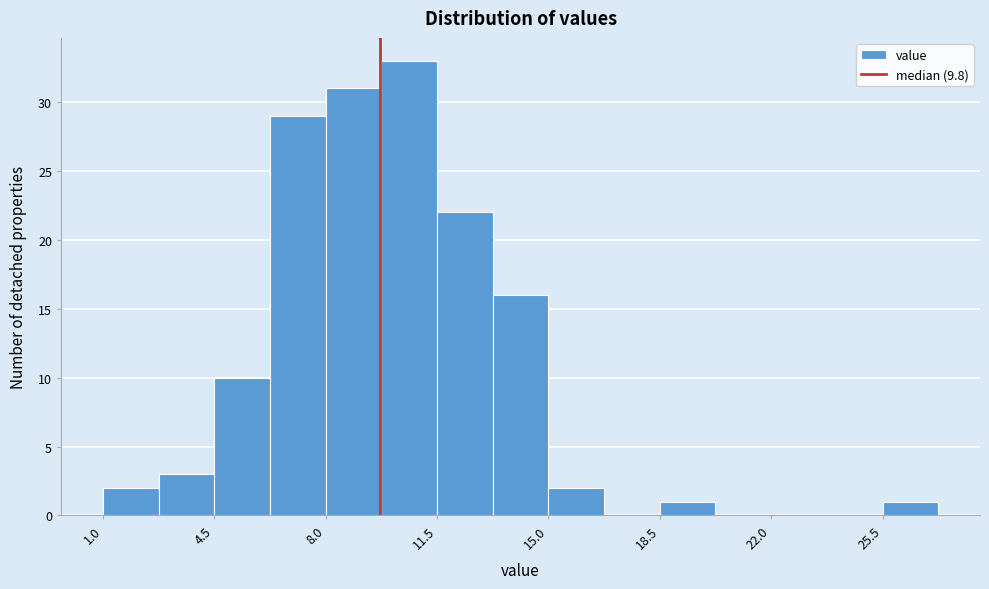

Read against the x-axis, roughly where is the centre of the tallest bar?

10.5